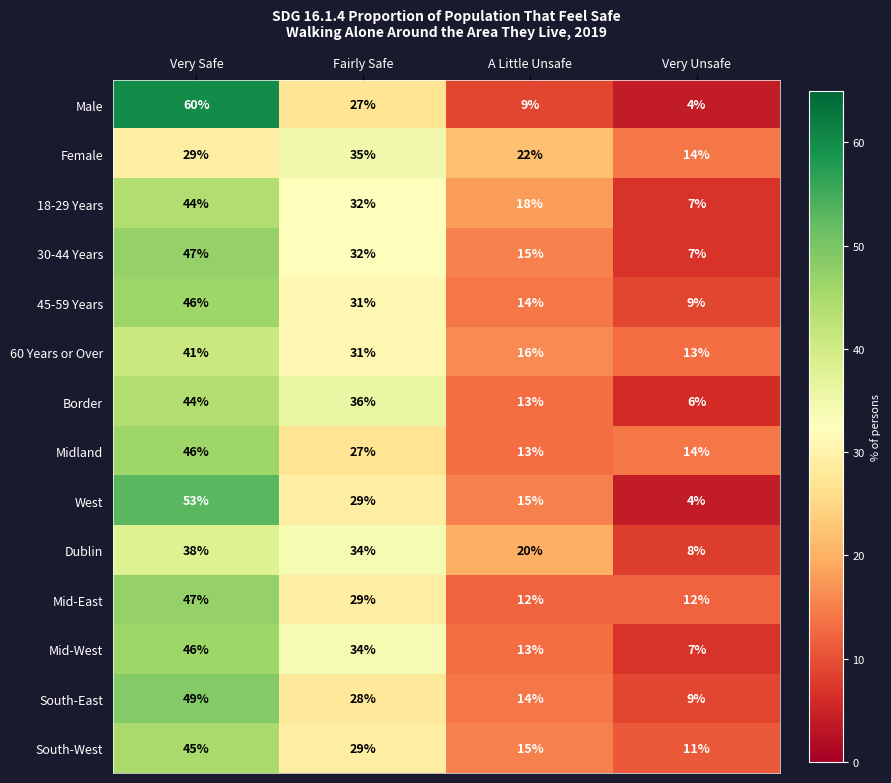

What is the difference between the maximum and minimum values in the Female series?

21